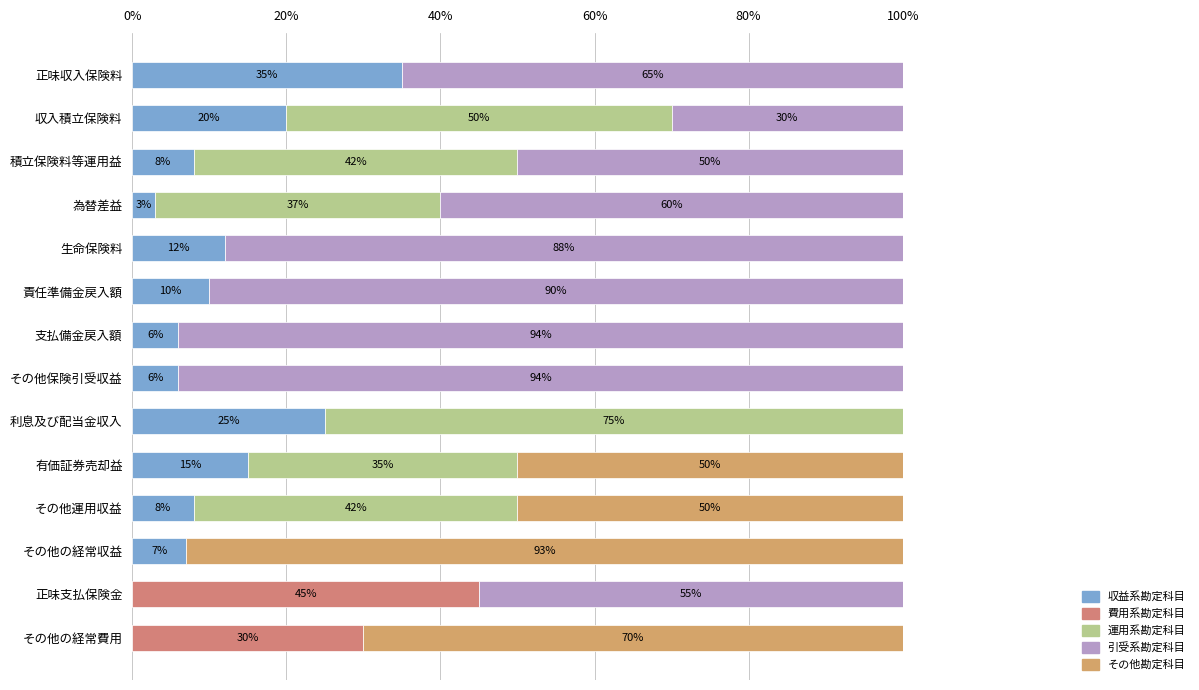

How many data points does each series have?

14